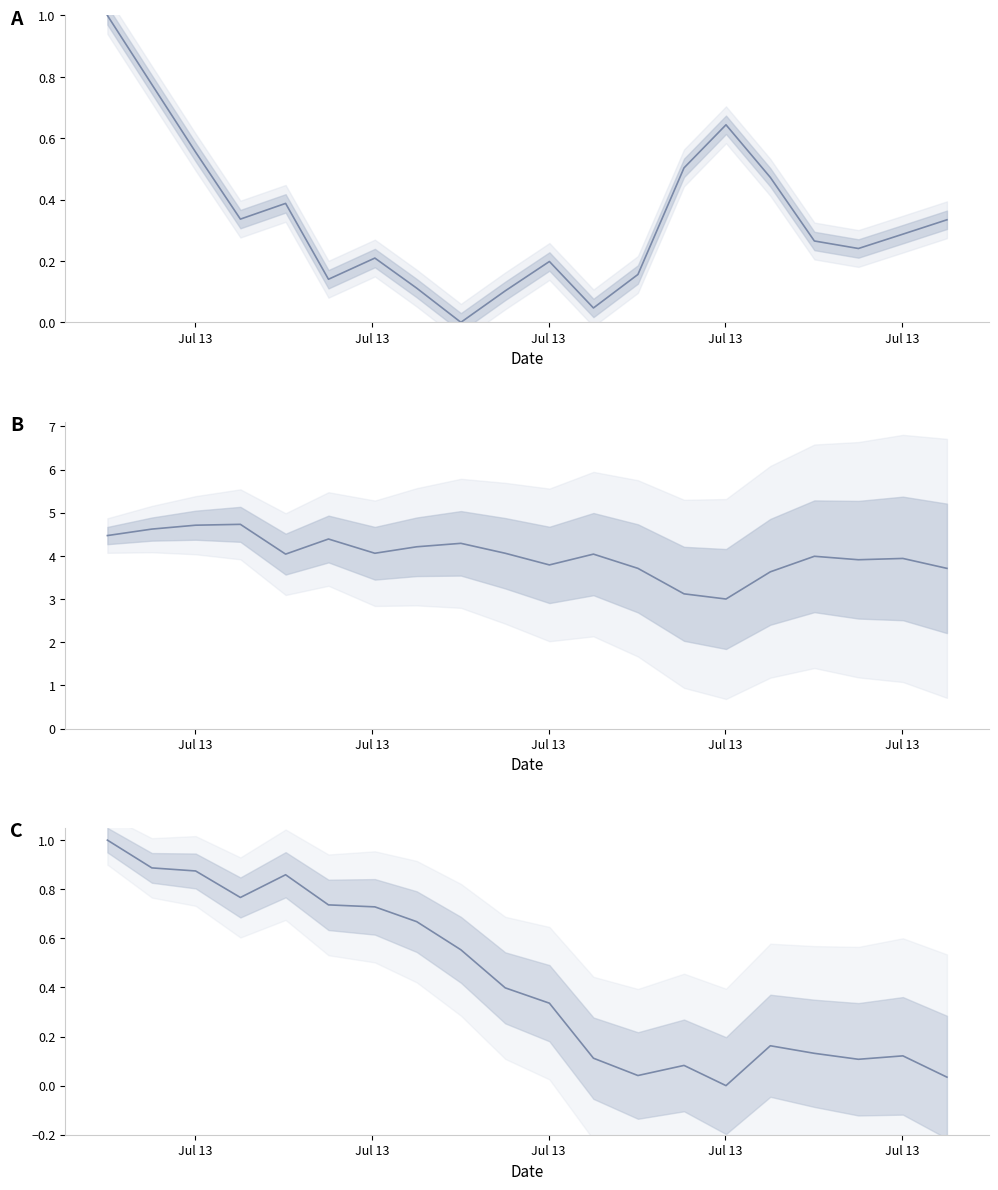

What is the difference between the maximum and second lowest values in the temperature series?

1.6